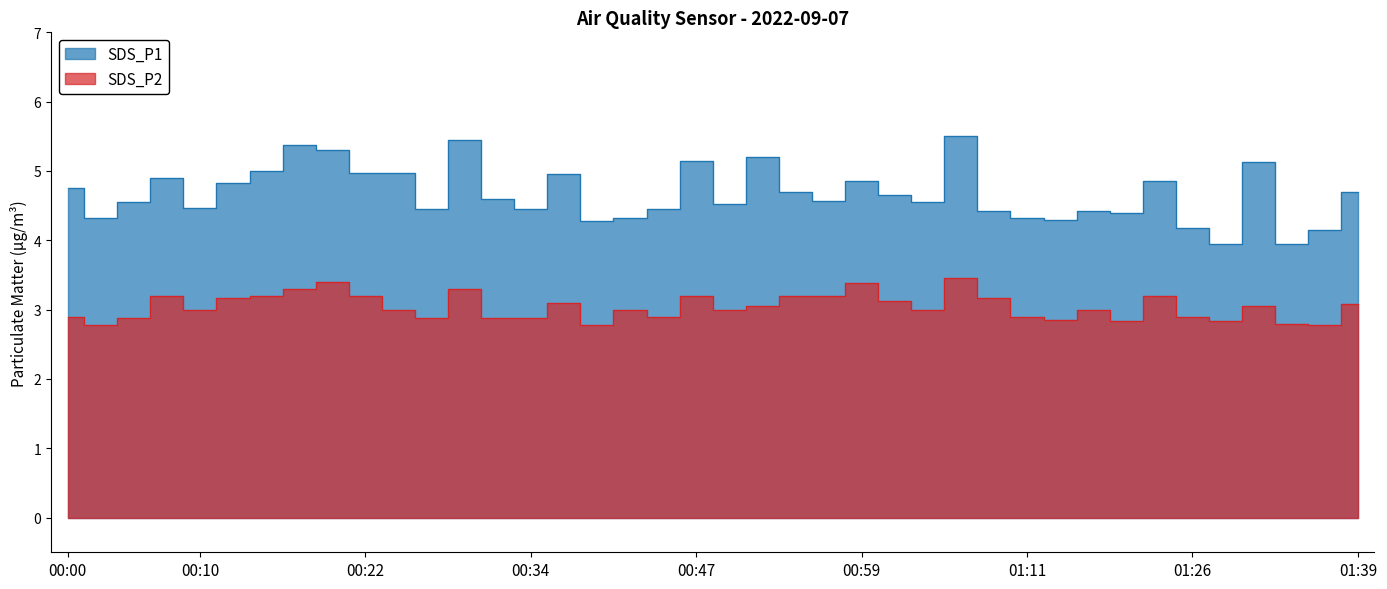

True or false: SDS_P2 has a value of 3.2 at 00:47.

True